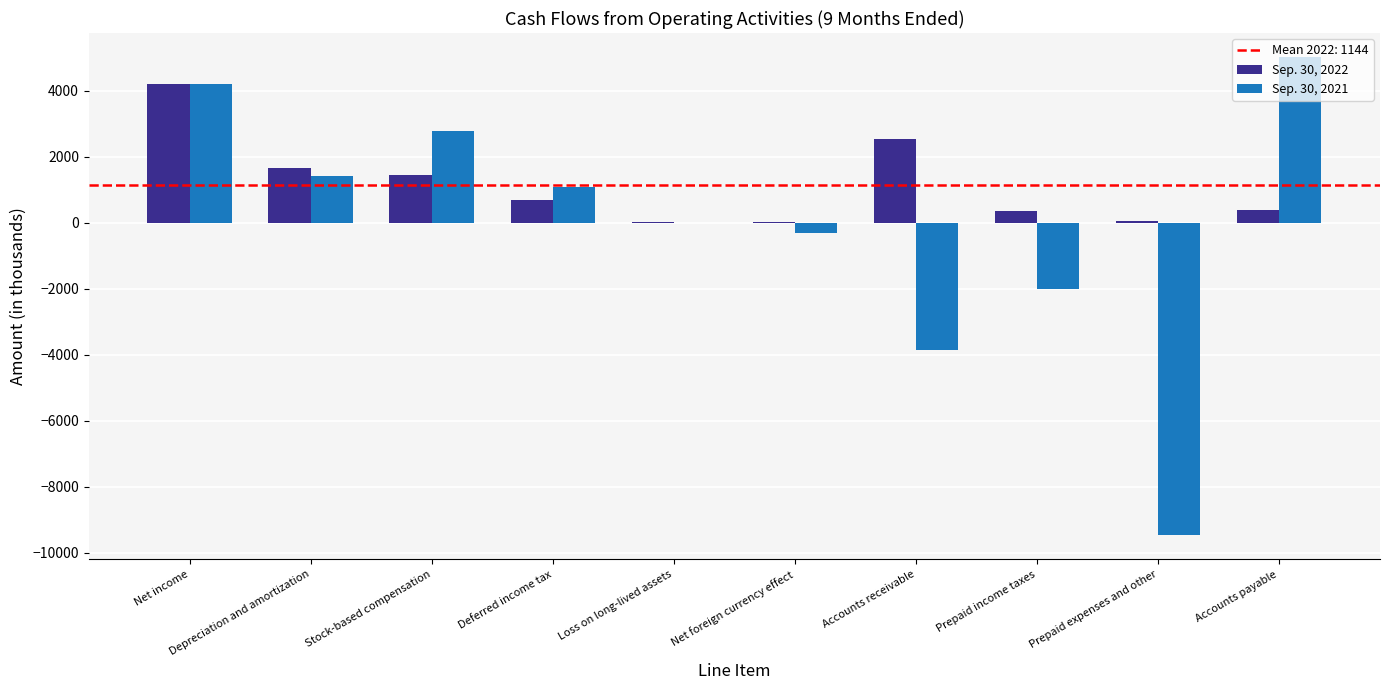

What is the total value across all series at Stock-based compensation?

4244